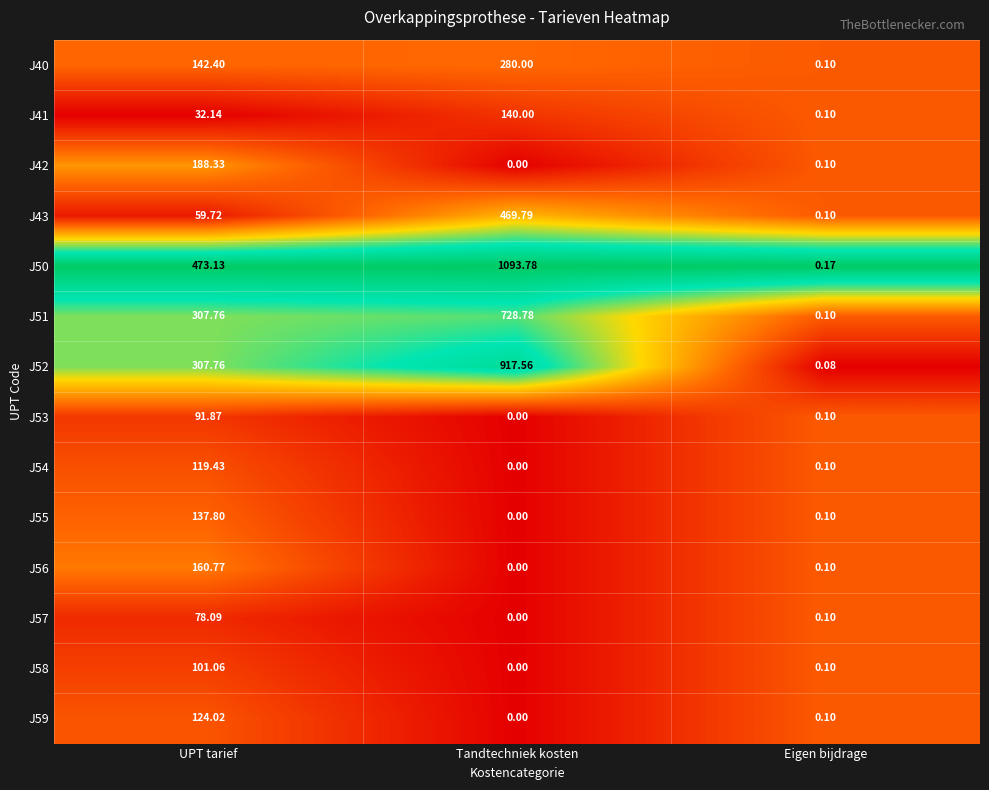

Rank the categories by J50 value from lowest to highest.

Eigen bijdrage, UPT tarief, Tandtechniek kosten